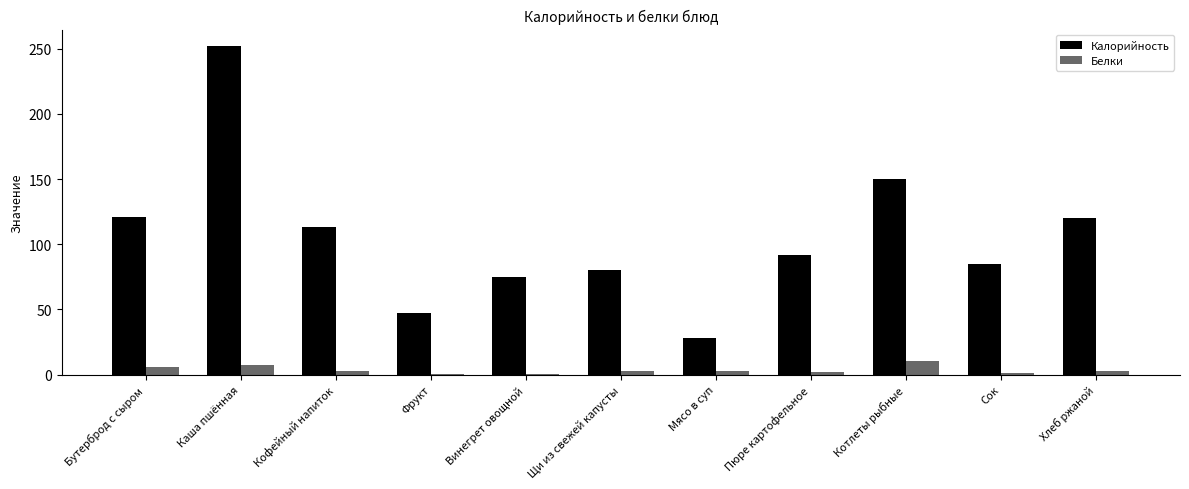

Are the bars horizontal?

No